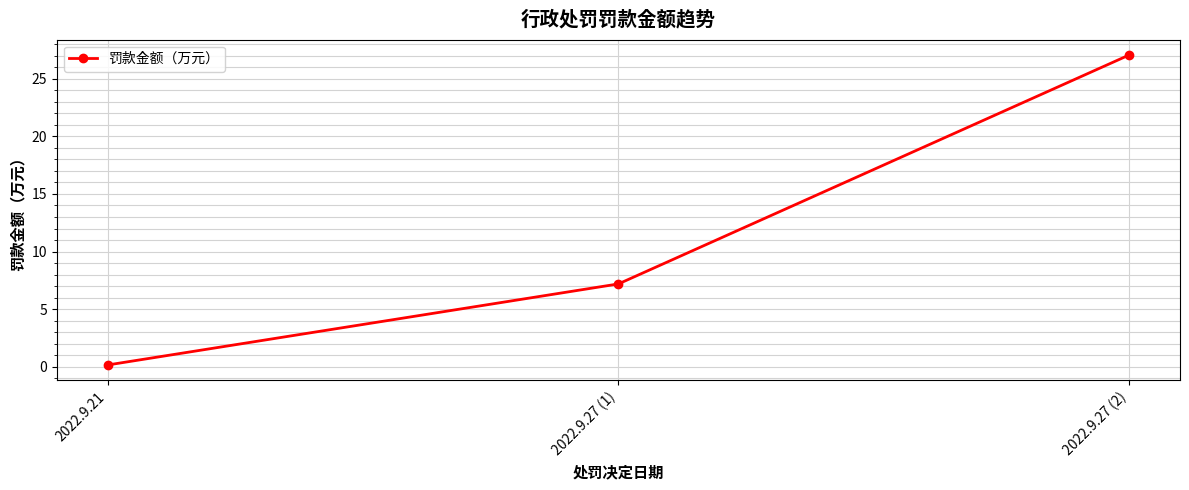

The chart shows a value of 7.2 at 2022.9.27 (1). True or false?

True